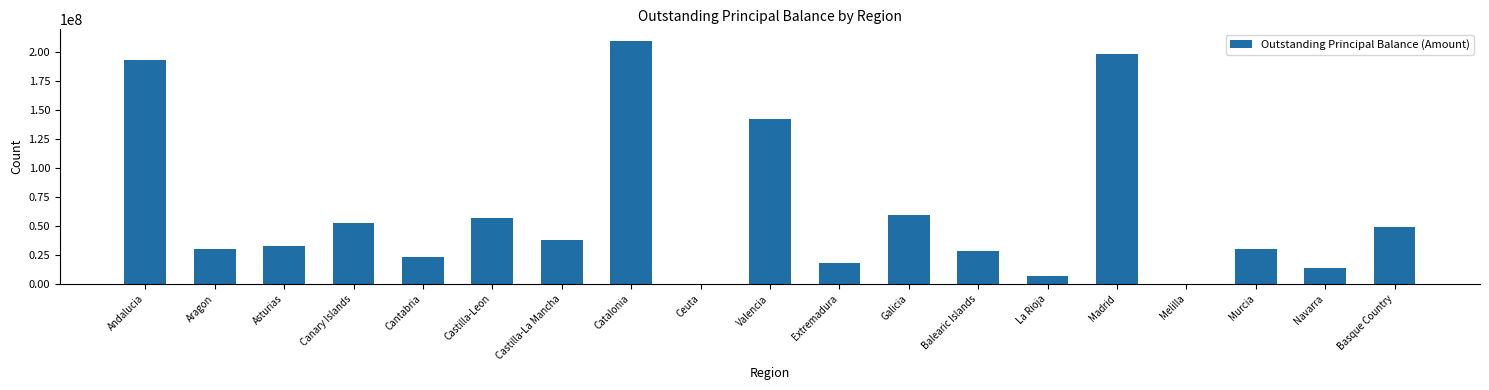

Is it true that the value at Castilla-La Mancha is 20368191.5?

False